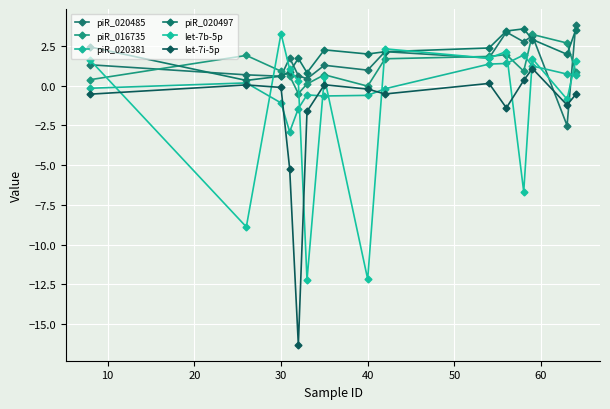

Does the chart have visible grid lines?

Yes